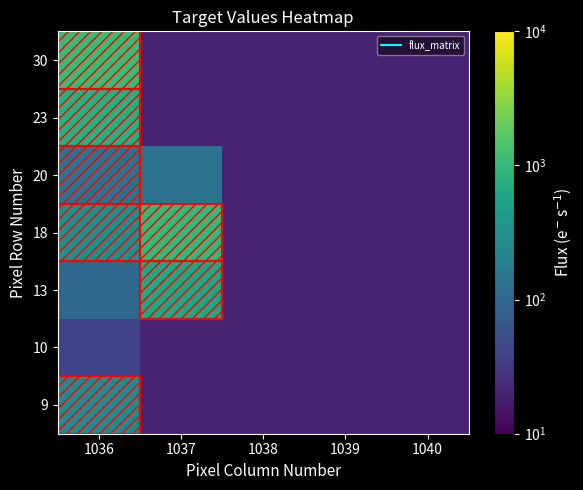

Which has a higher value, 1039 or 1037?

1039